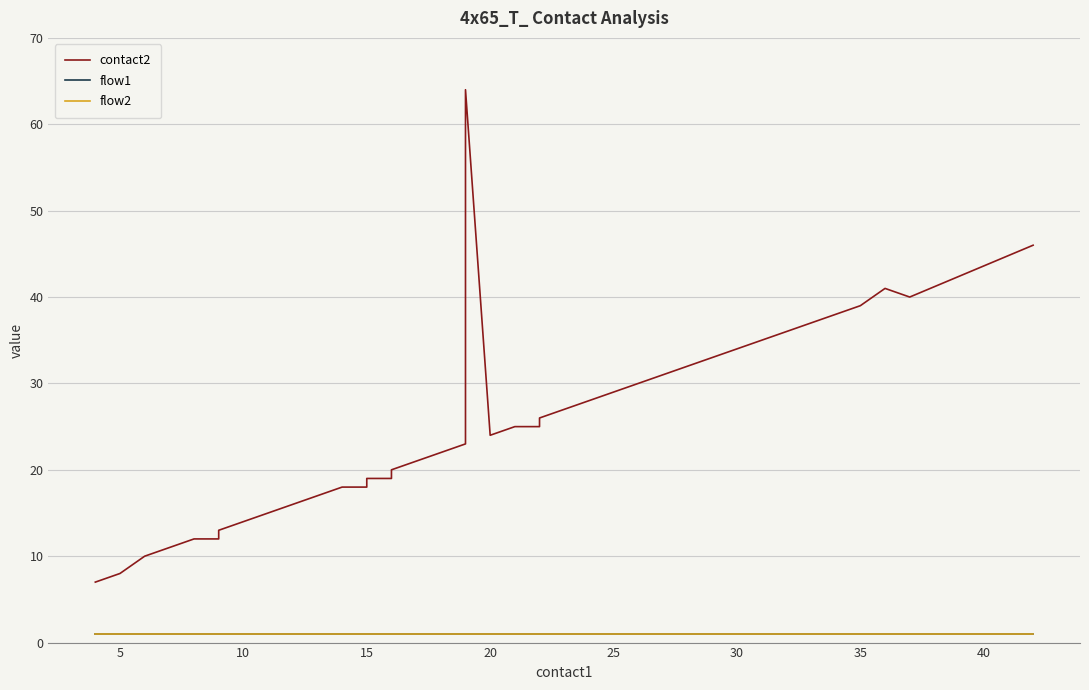

What are all the series names shown in the legend?

contact2, flow1, flow2